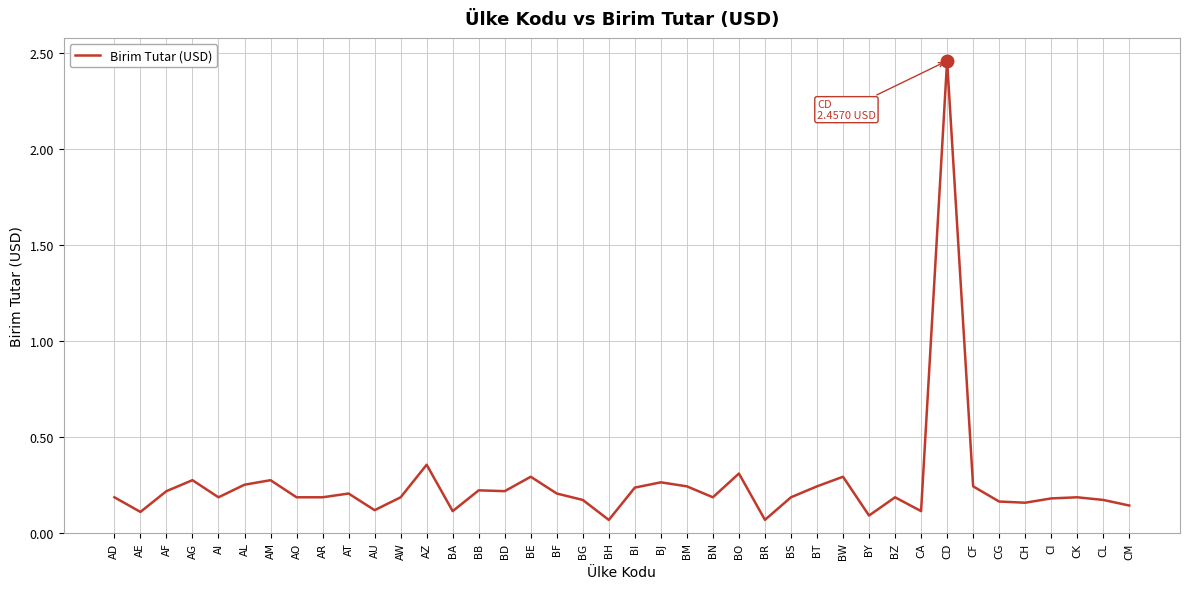

Which has a higher value, BY or AL?

AL